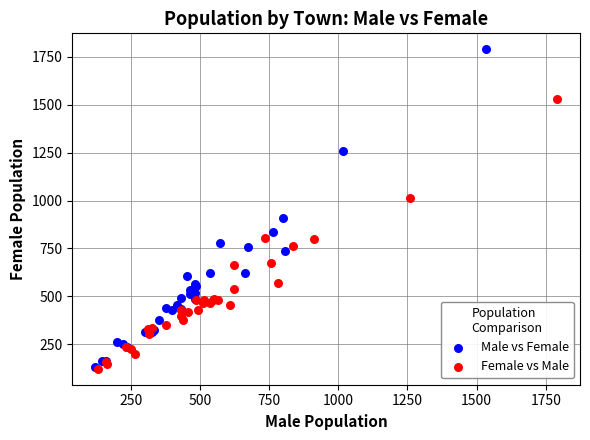

What are all the series names shown in the legend?

Male vs Female, Female vs Male